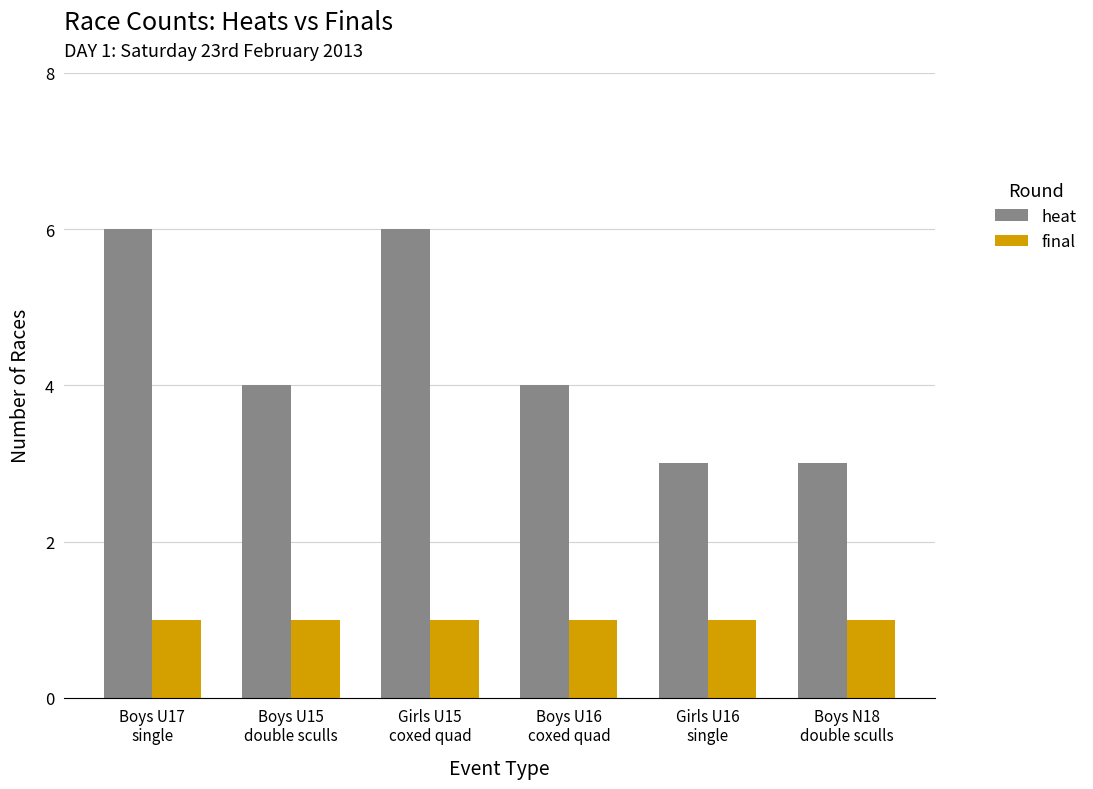

How many categories are shown in the chart?

6